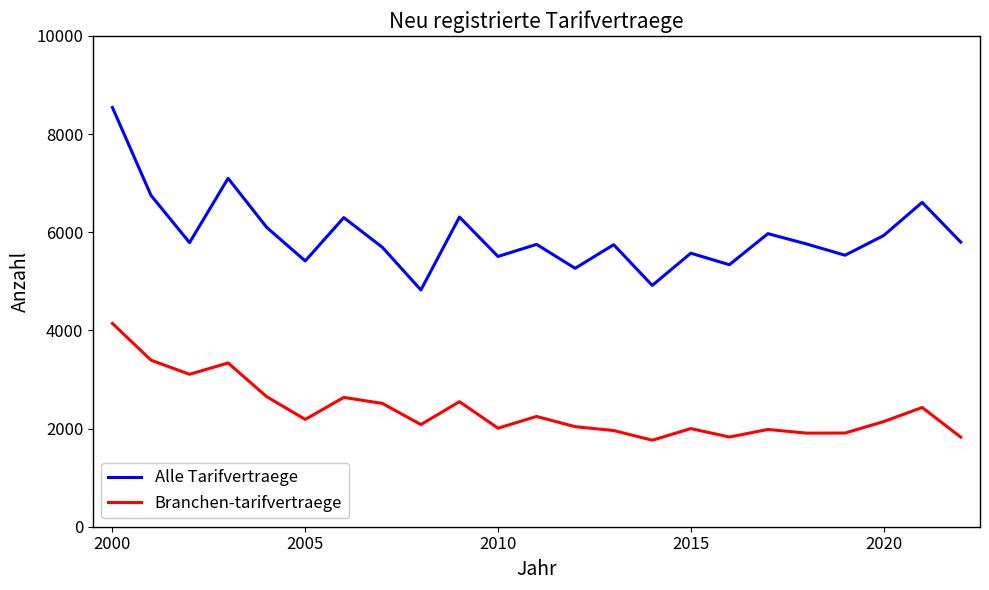

Rank the series by their maximum value, from highest to lowest.

Alle Tarifvertraege, Branchen-tarifvertraege